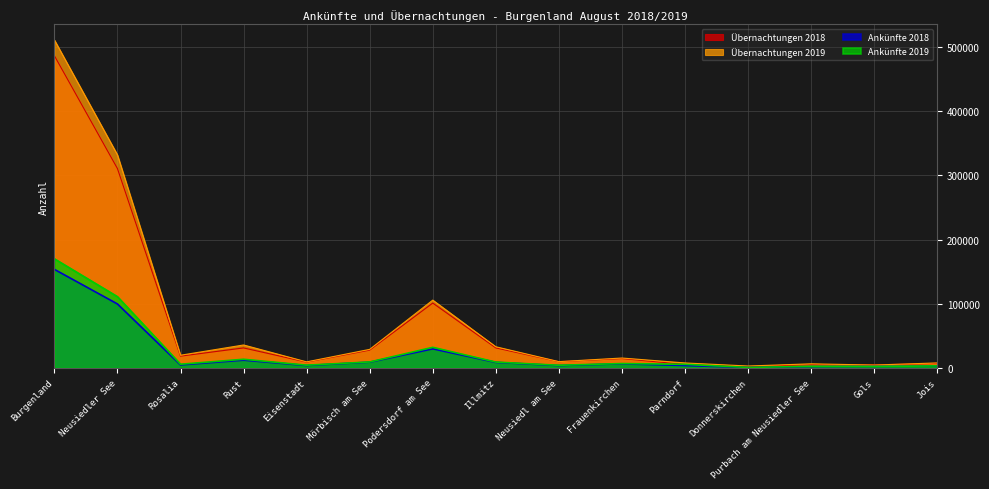

What is the maximum value for Übernachtungen 2019?

511080